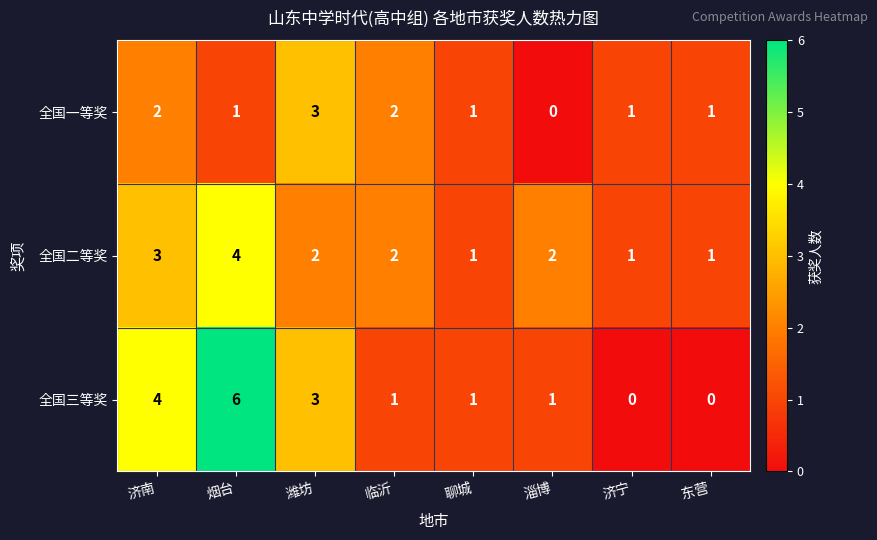

True or false: 全国三等奖 has a value of 0 at 临沂.

False